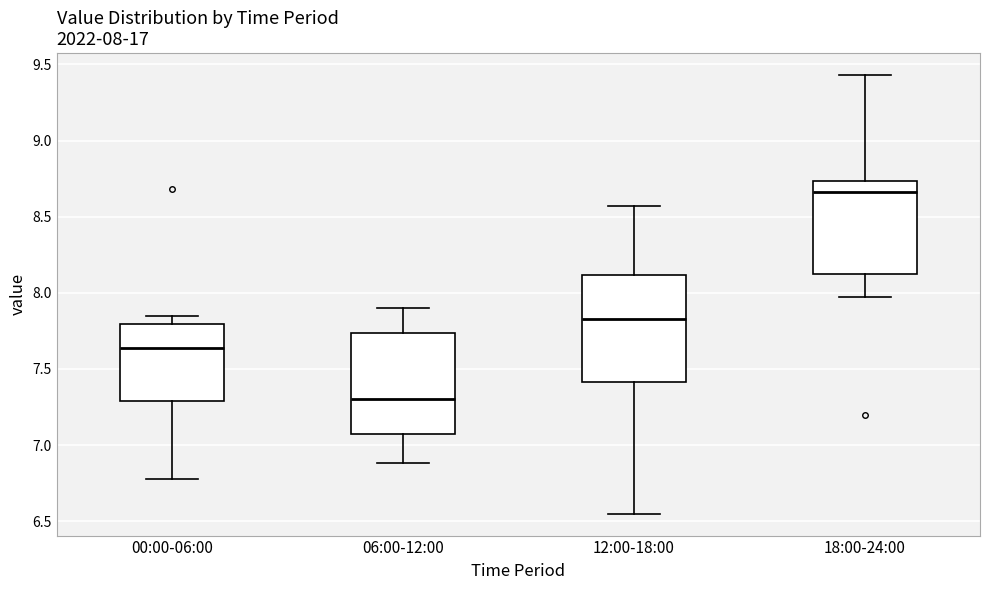

Which box has the highest median line?

18:00-24:00